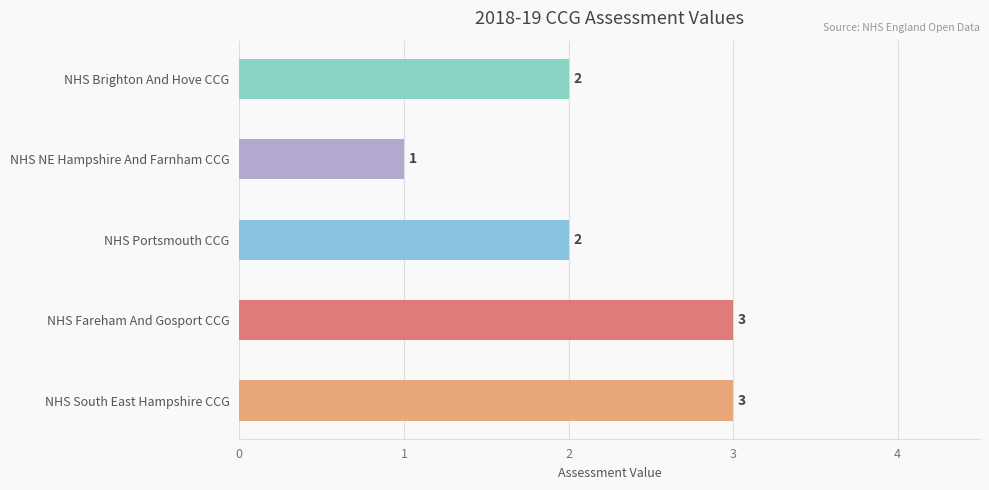

What is the sum of the values at NHS North East Hampshire And Farnham CCG and NHS Fareham And Gosport CCG?

4